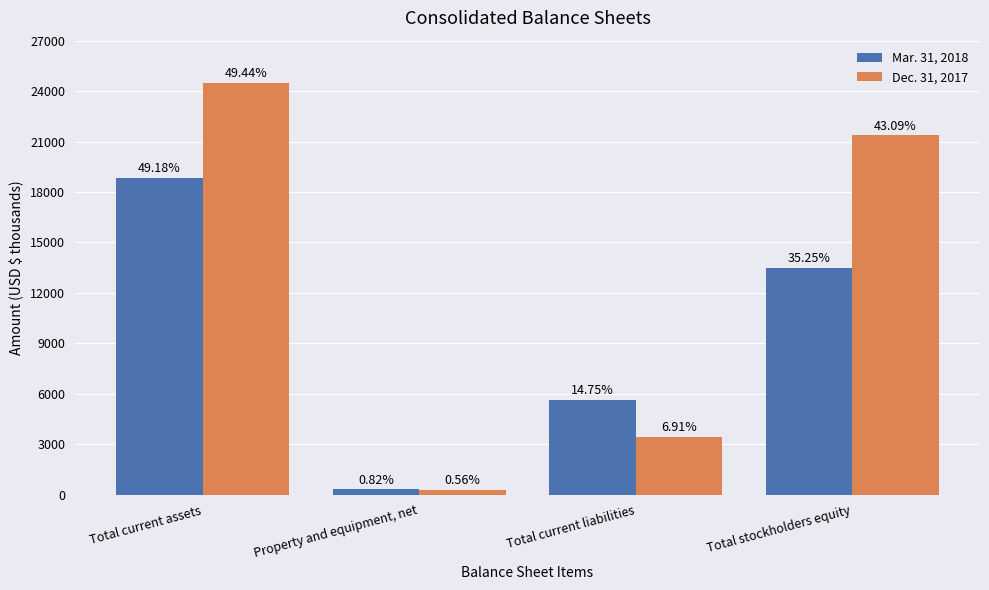

What is the highest value of the Dec. 31, 2017 series?

24506